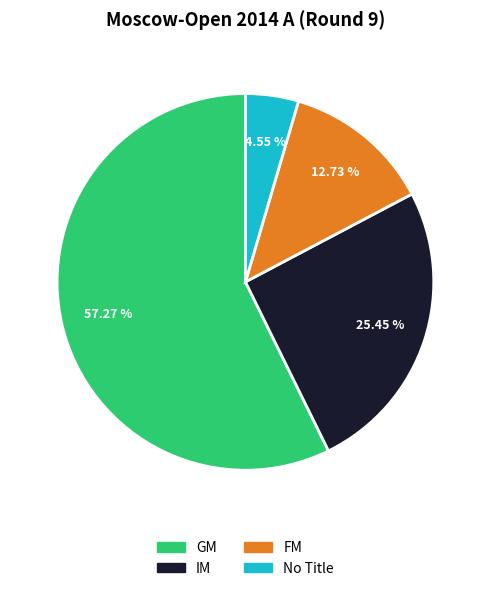

Is there a majority slice in this chart?

Yes